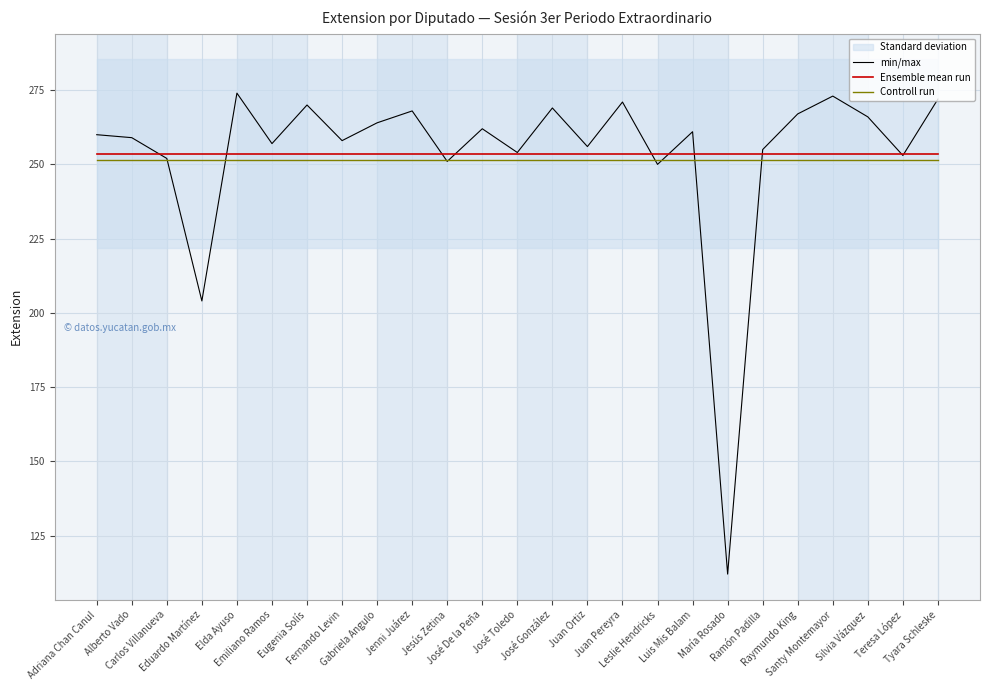

What position from the right is Gabriela Angulo?

17